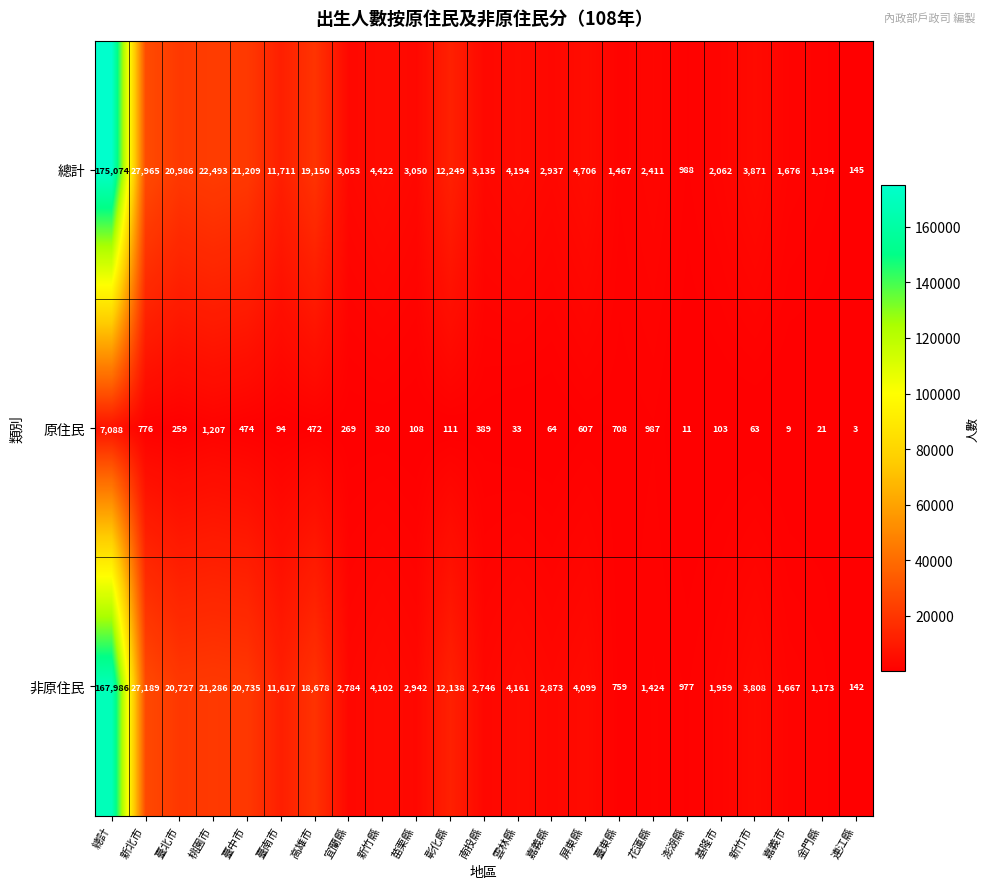

True or false: 總計 has a value of 16215 at 彰化縣.

False